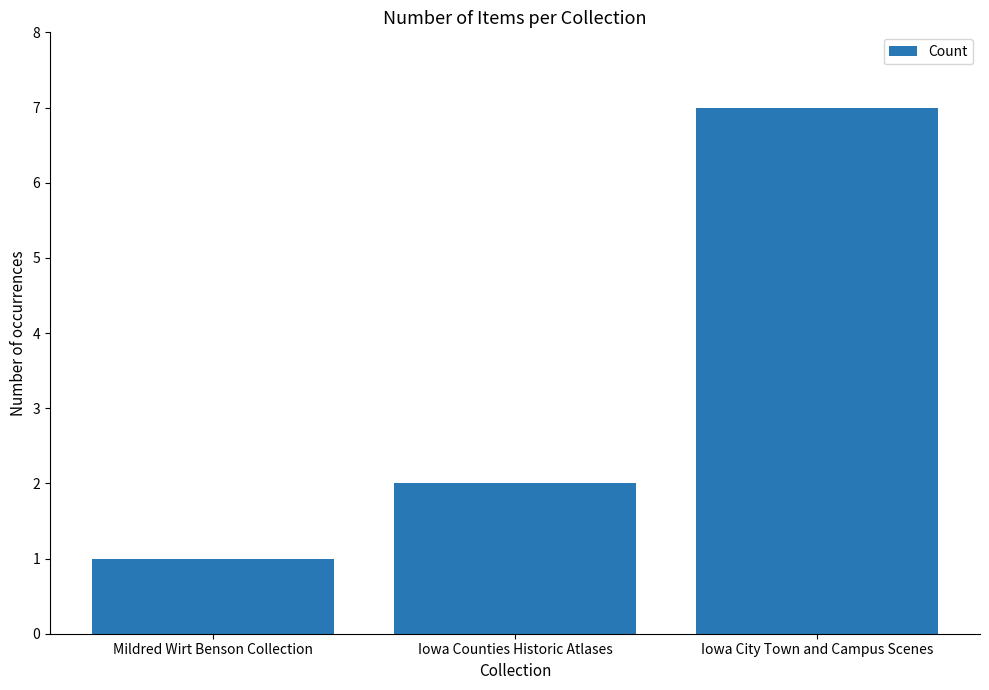

Which label corresponds to the smallest value in the chart?

Mildred Wirt Benson Collection